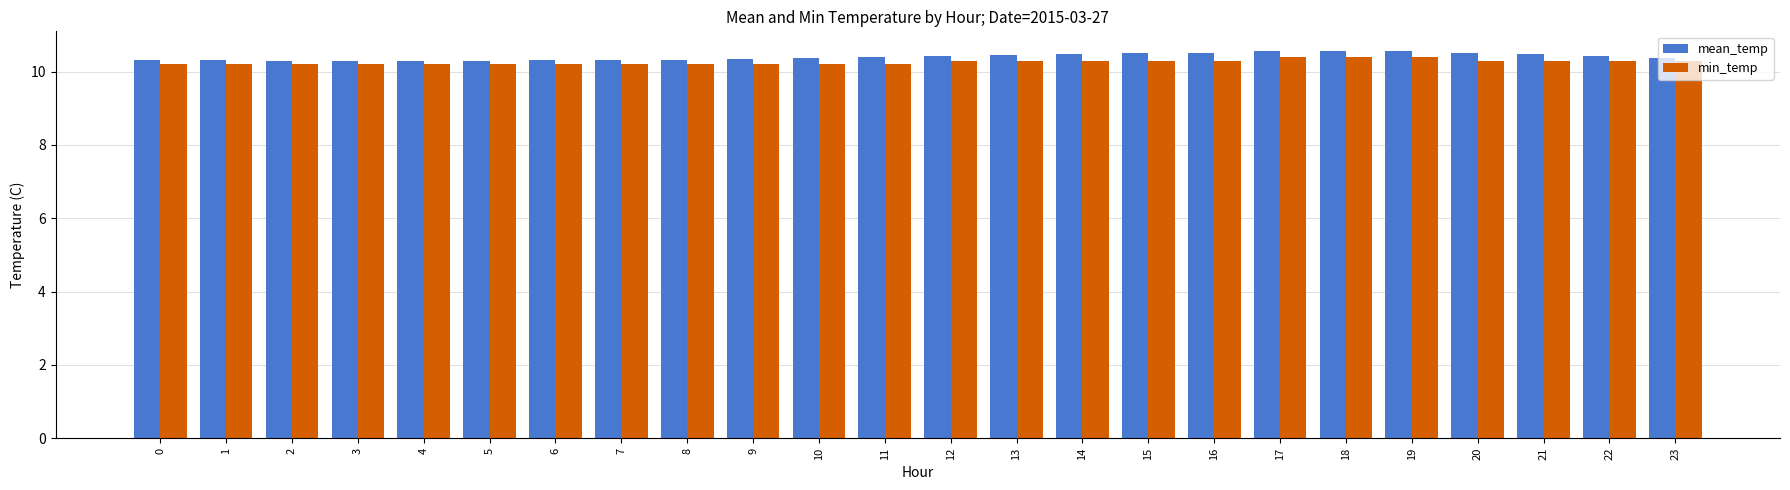

What is the spread (max minus min) of values at 4?

0.1